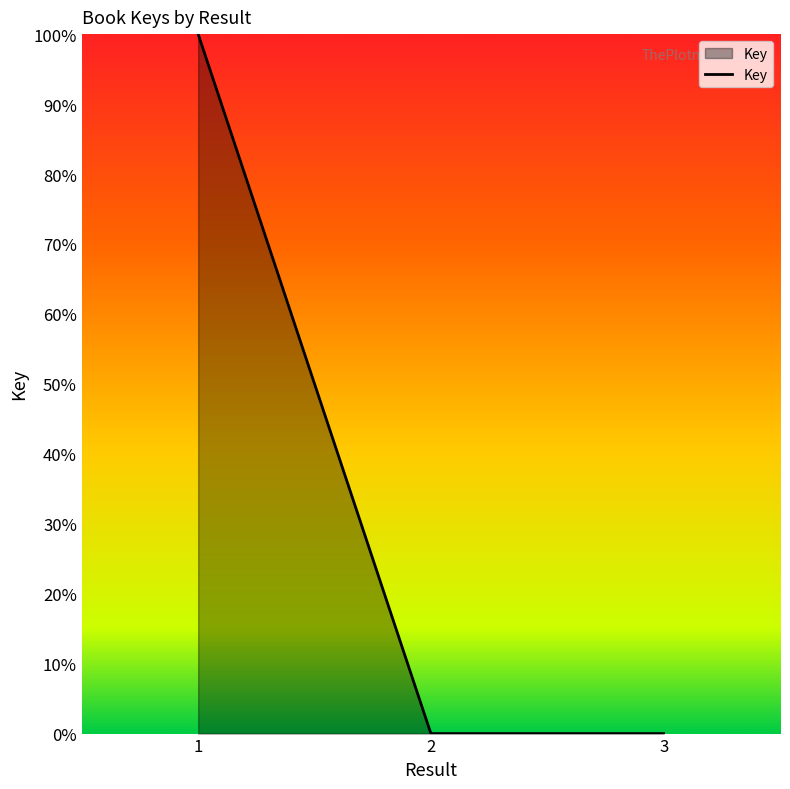

The value at 3 is 0.5. True or false?

False